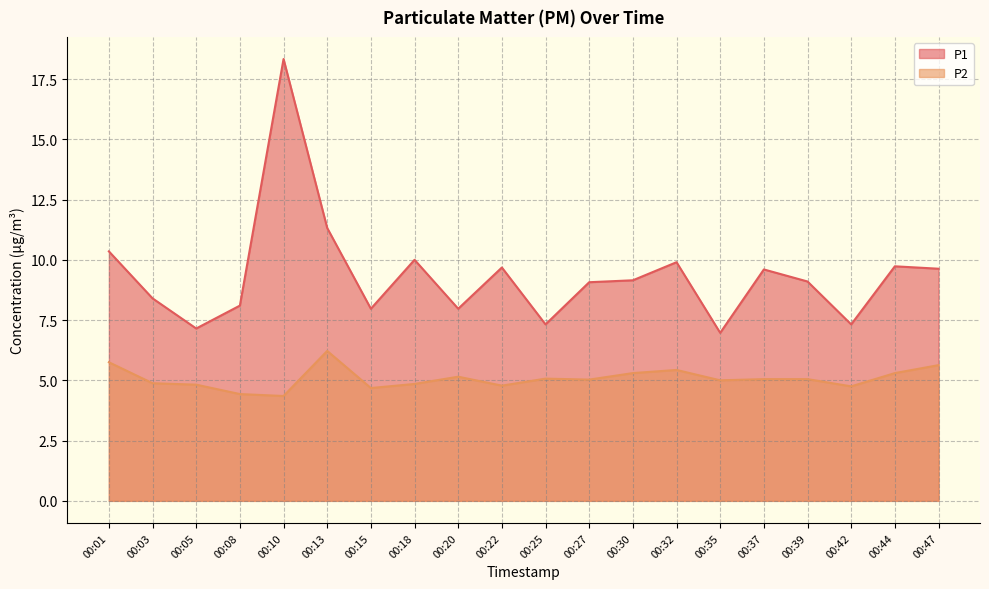

How many series are shown in this chart?

2